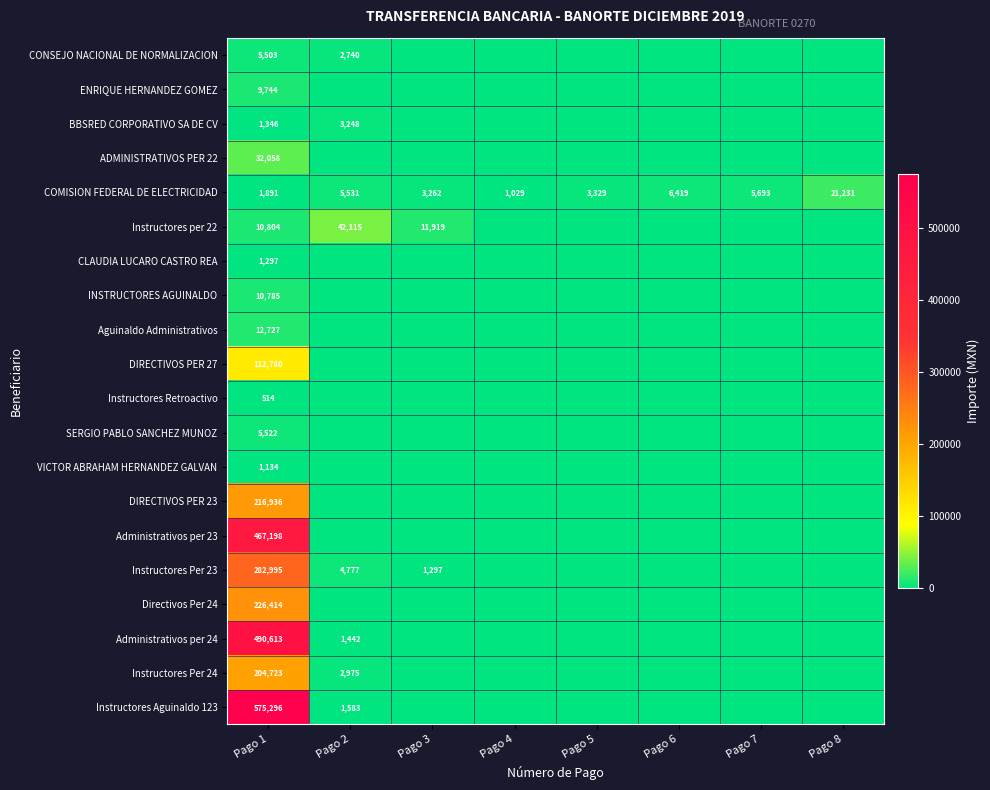

What is the difference between the highest and lowest values at Pago 2?

42114.6